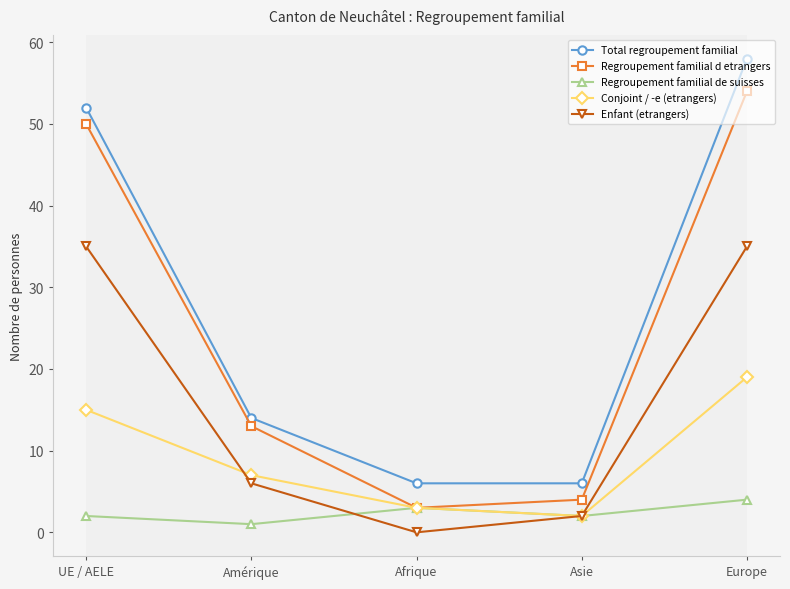

True or false: Regroupement familial d etrangers and Enfant (etrangers) intersect in this chart.

False